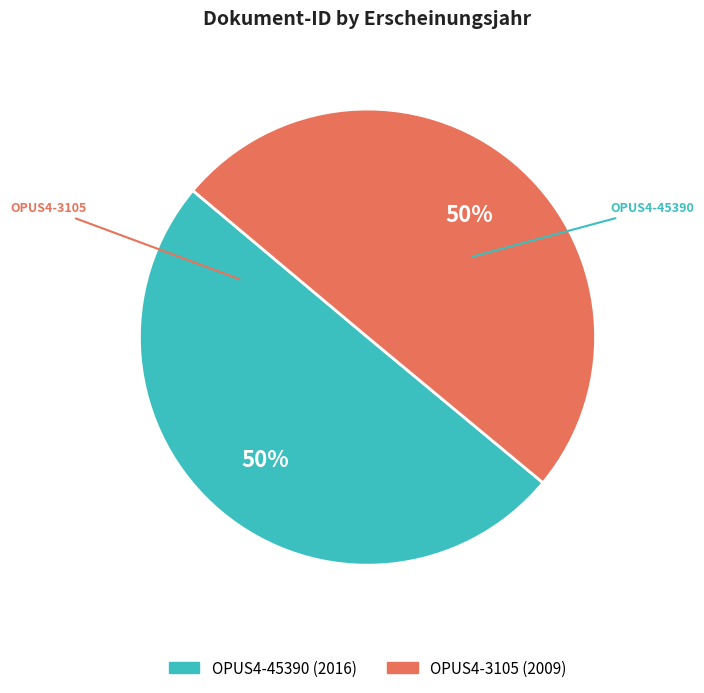

The OPUS4-45390 slice represents 61% of the pie. True or false?

False